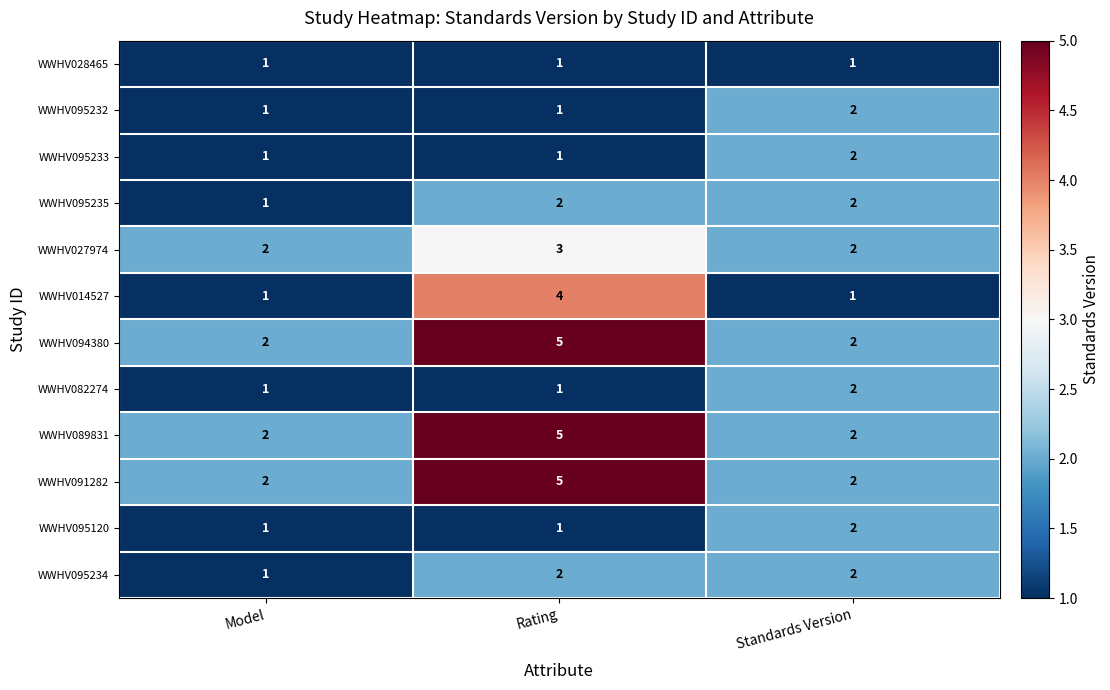

What is the maximum value shown in the chart?

5